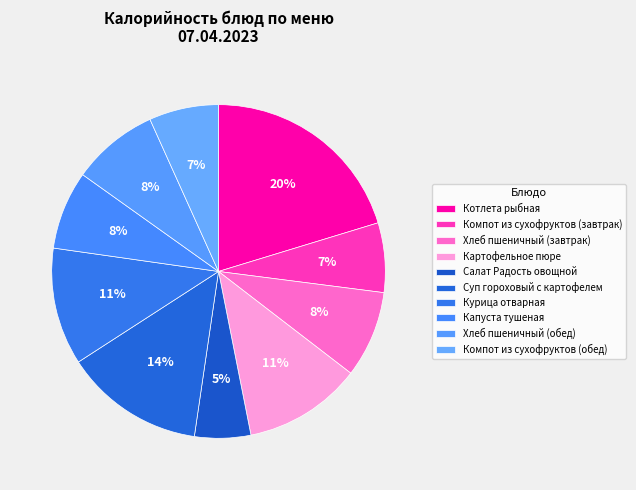

True or false: Картофельное пюре accounts for 11% of the total.

True